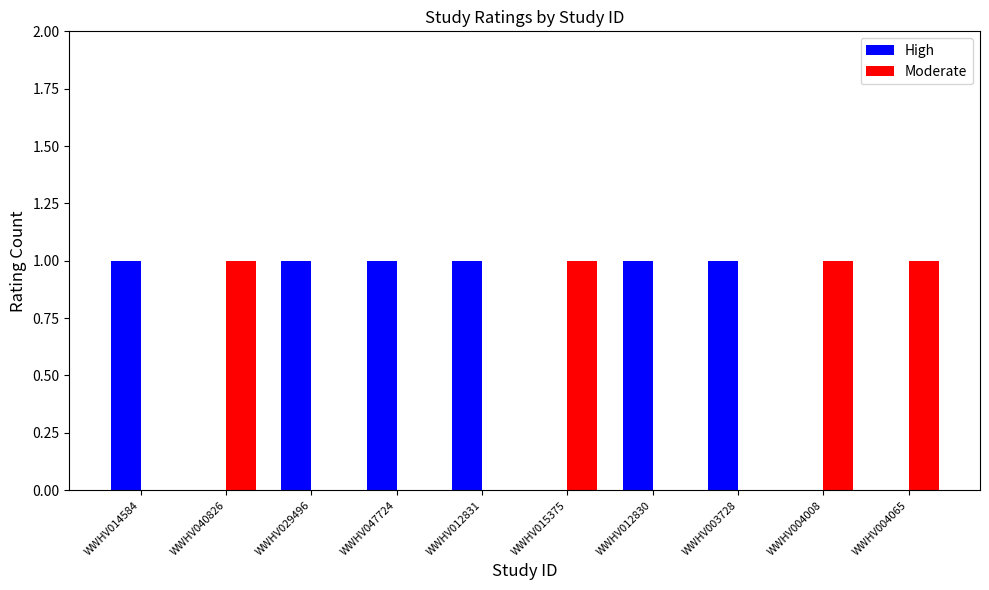

What are all the series names shown in the legend?

High, Moderate